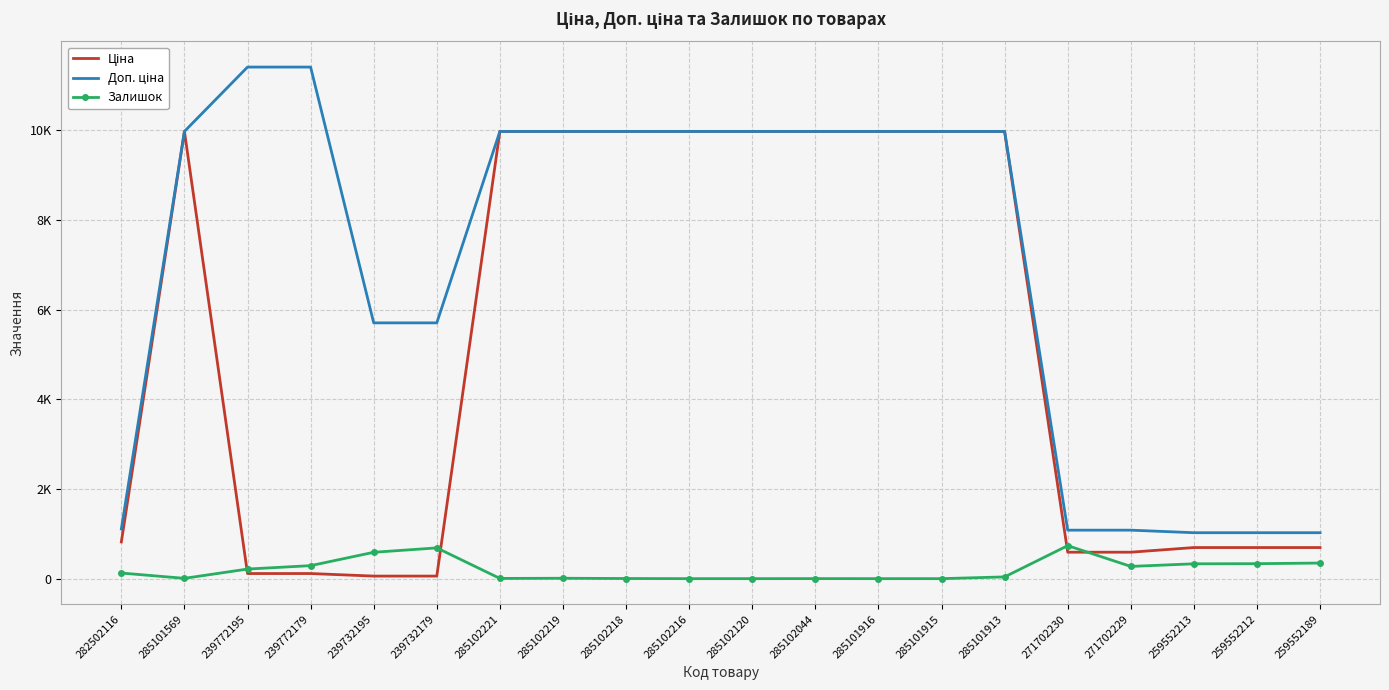

Reading right to left, list all the values displayed in this chart.

Ціна: 693.7	693.7	693.7	589.9	589.9	9975.0	9975.0	9975.0	9975.0	9975.0	9975.0	9975.0	9975.0	9975.0	57.0	57.0	114.1	114.1	9975.0	818.5
Доп. ціна: 1024.6	1024.6	1024.6	1081.7	1081.7	9975.0	9975.0	9975.0	9975.0	9975.0	9975.0	9975.0	9975.0	9975.0	5705.0	5705.0	11410.0	11410.0	9975.0	1109.2
Залишок: 348.0	334.0	331.0	273.0	736.0	39.0	0.0	0.0	1.0	0.0	0.0	3.0	9.0	5.0	686.0	588.0	290.0	214.0	7.0	125.0